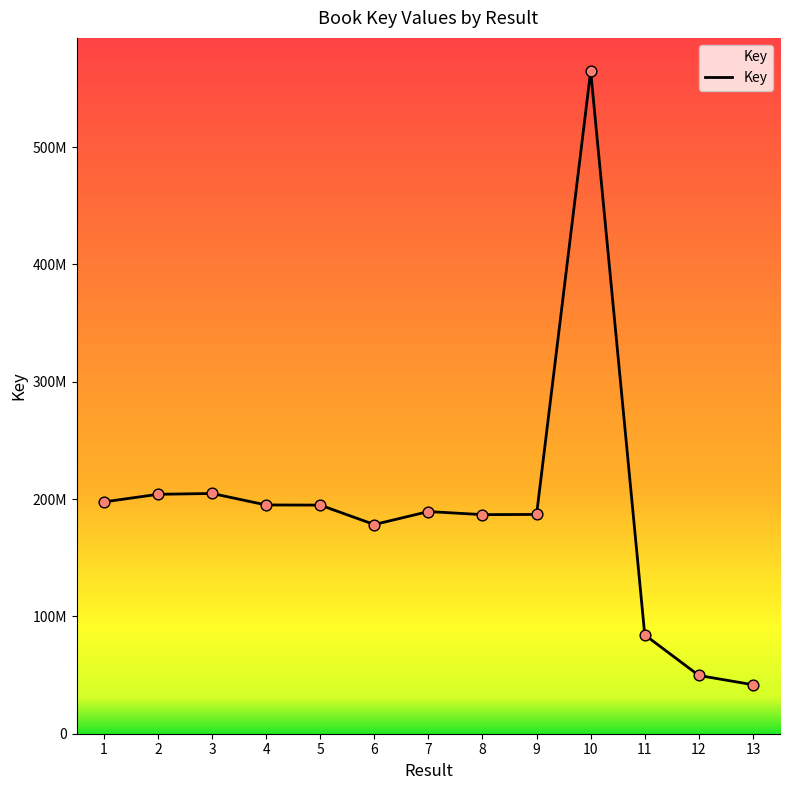

What is the change in value from 7 to 10?

+375513192